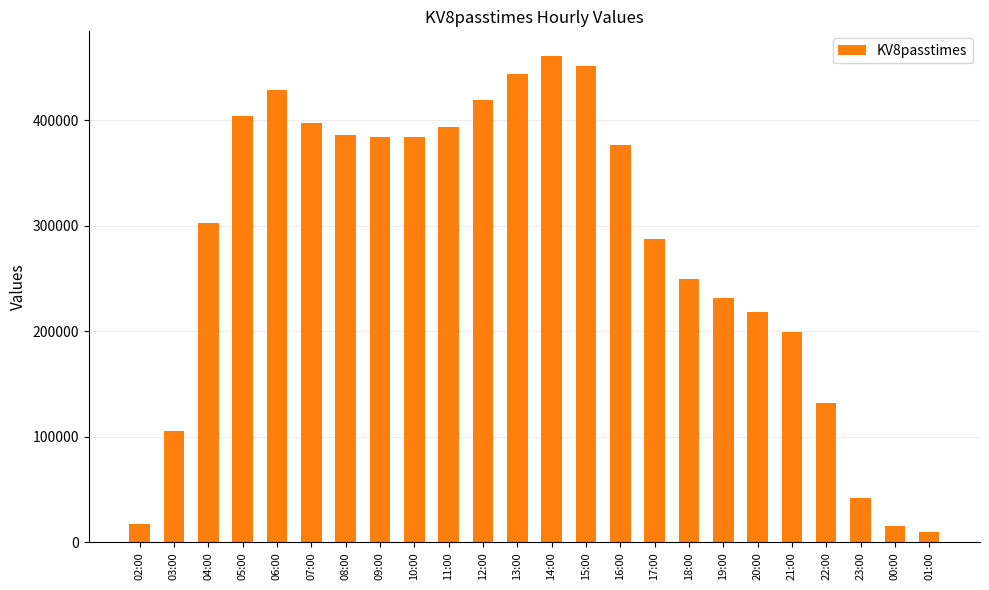

What is the sum of the values at 17:00 and 10:00?

671870